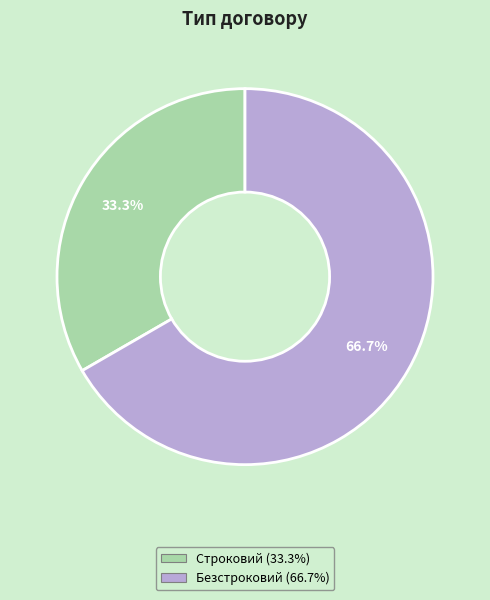

The Строковий slice represents 19% of the pie. True or false?

False